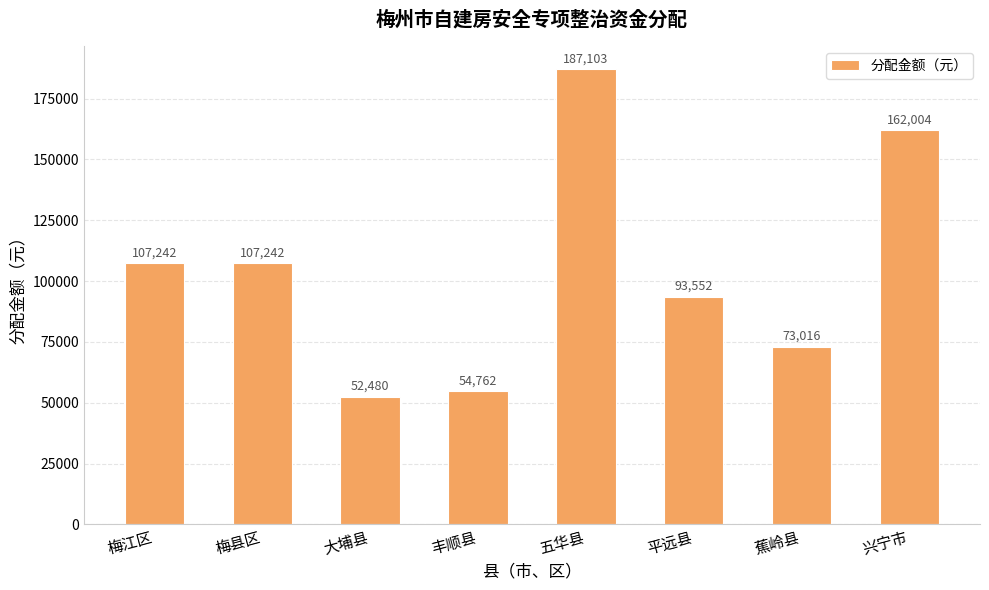

What is the change in value from 平远县 to 兴宁市?

+68452.4